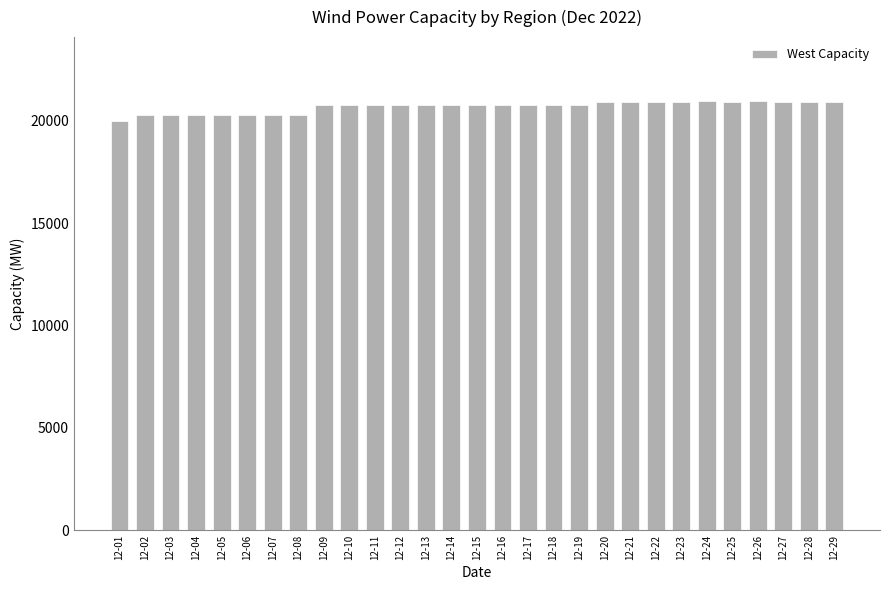

What is the change in value from 12-04 to 12-15?

+471